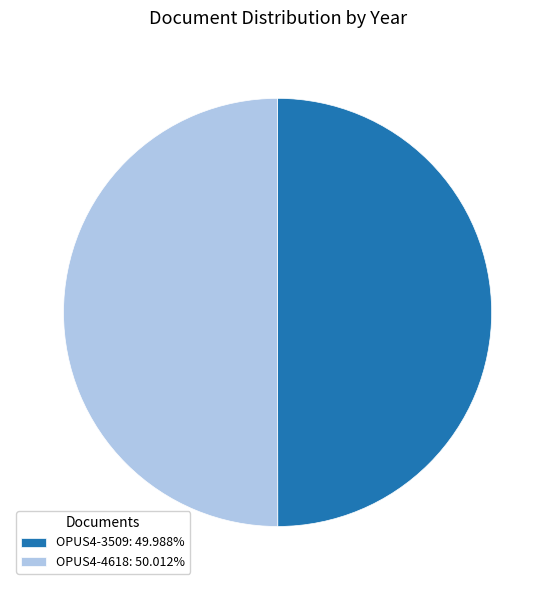

Do OPUS4-4618: 50.012% and OPUS4-3509: 49.988% together represent more than half of the pie?

Yes